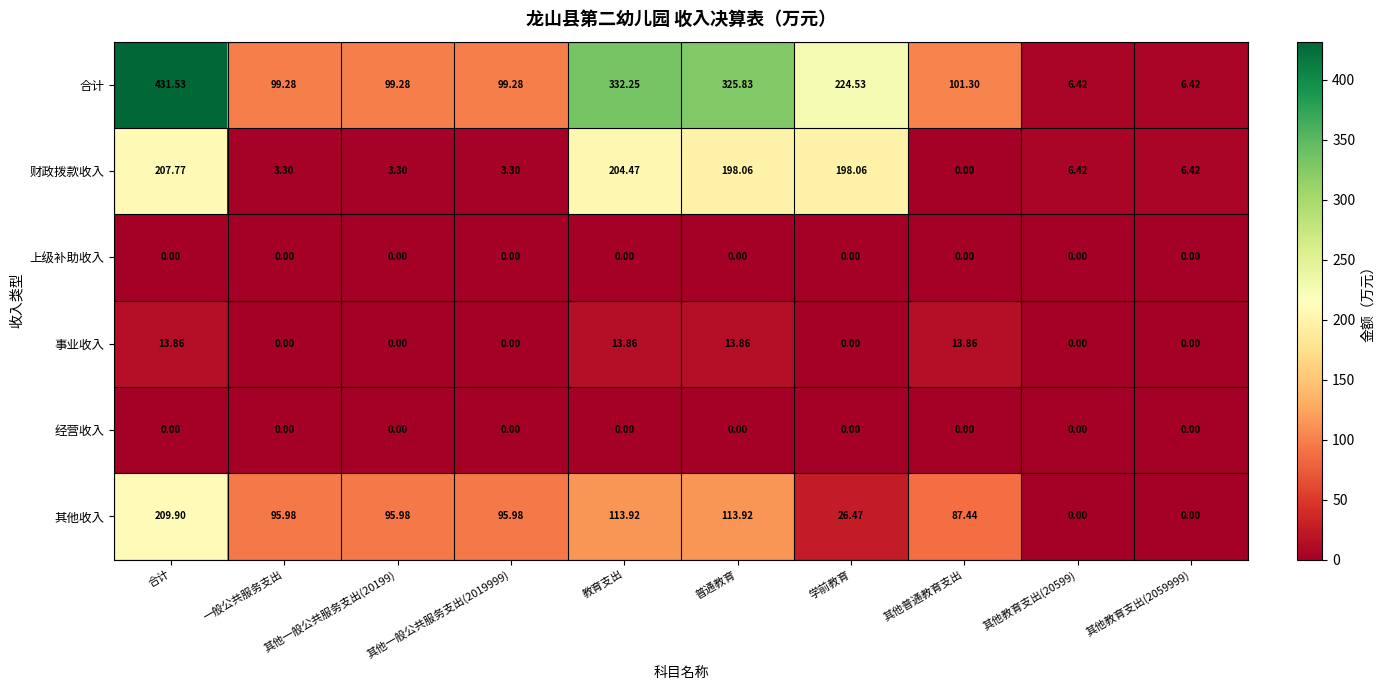

At which category is the sum across all series the highest?

合计